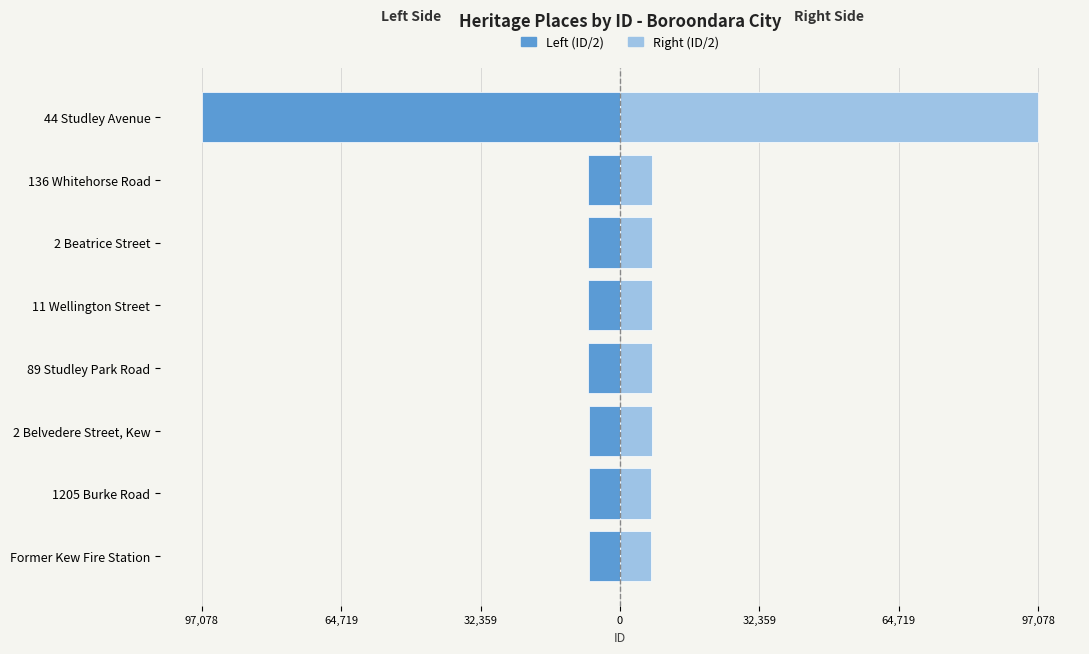

Which series has the largest range (max minus min)?

Left (ID/2)